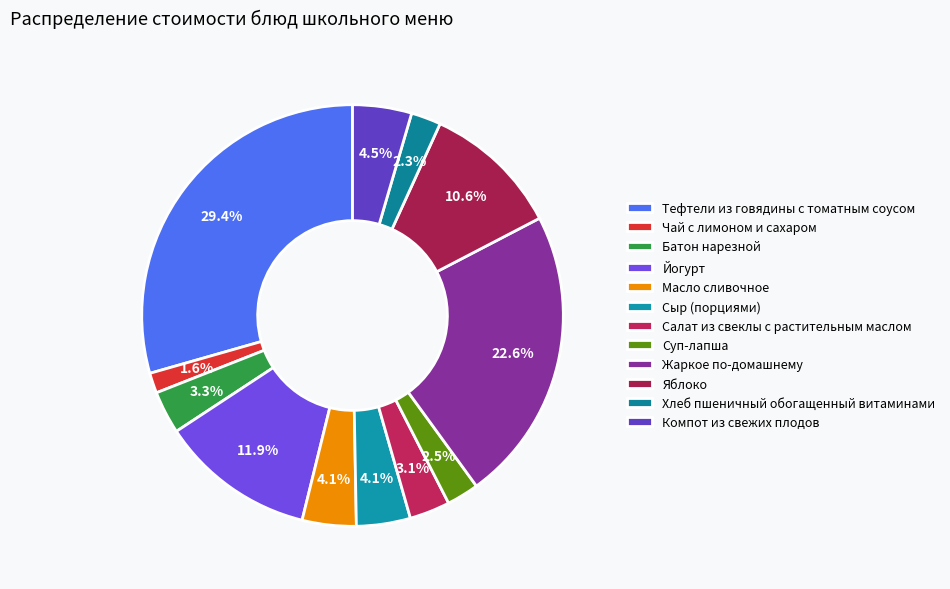

To the nearest percent, what is the combined percentage of Масло сливочное and Яблоко?

15%